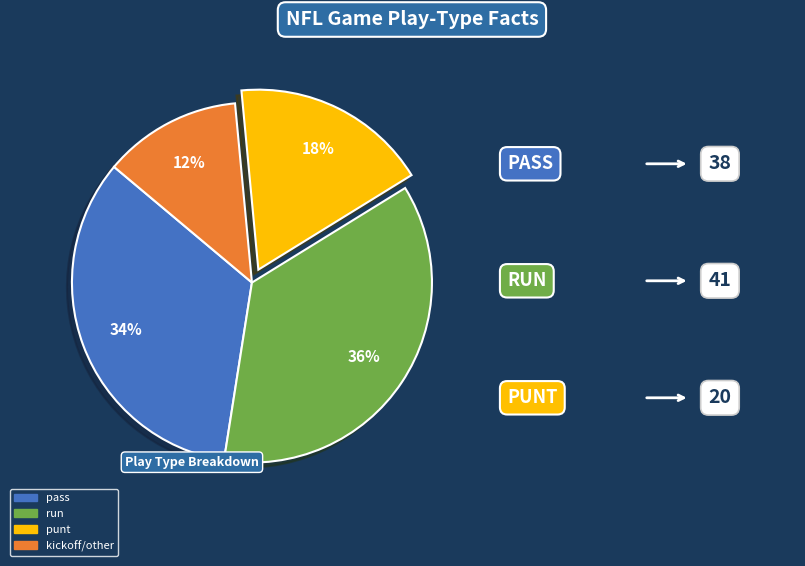

True or false: punt accounts for 18% of the total.

True